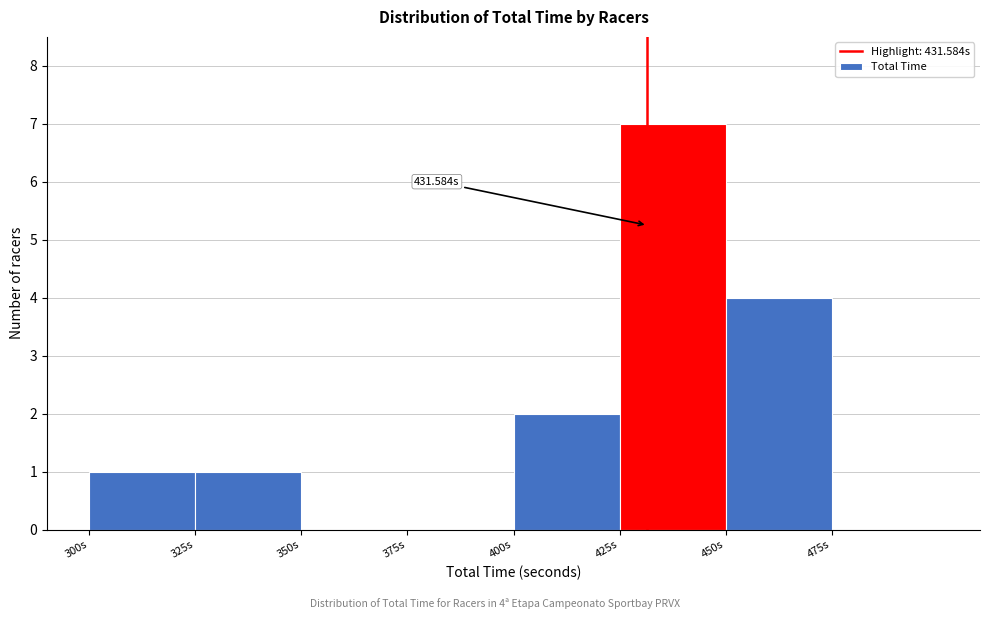

Over which range of the x-axis is the bar tallest?

425 to 450